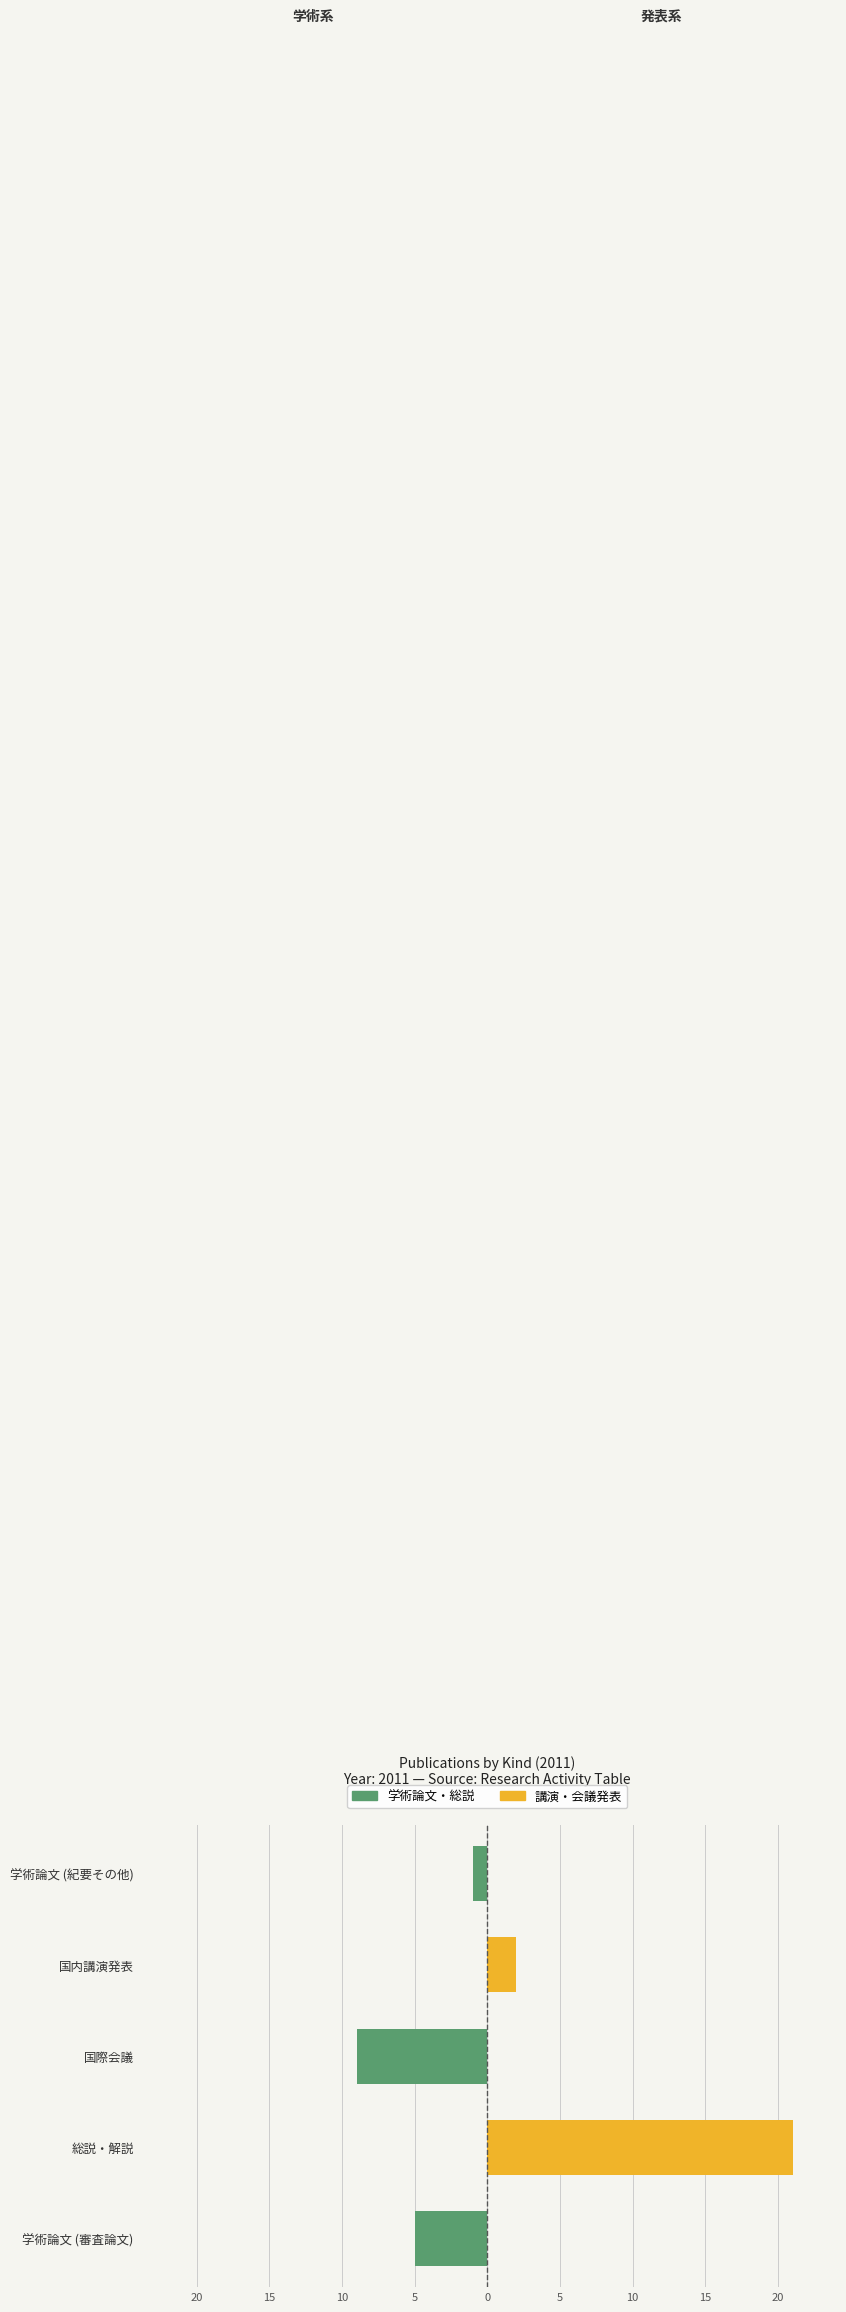

What is the minimum value shown in the chart?

-9